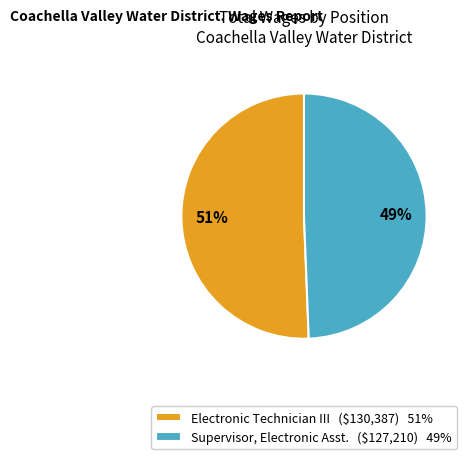

How many slices are in this pie chart?

2